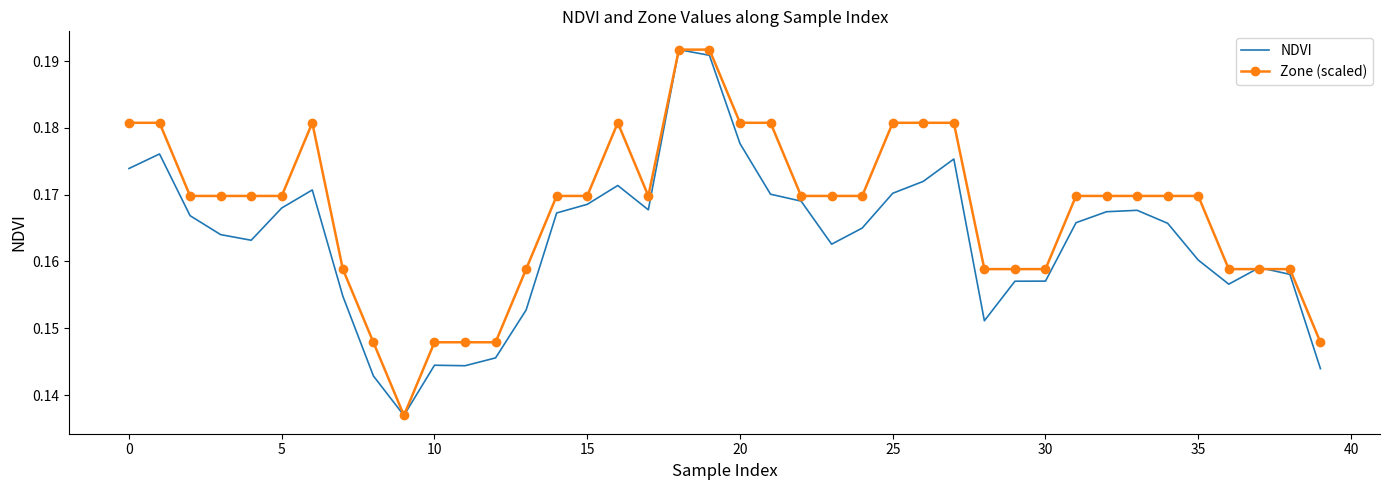

Which series has the largest total across all categories?

Zone (scaled)